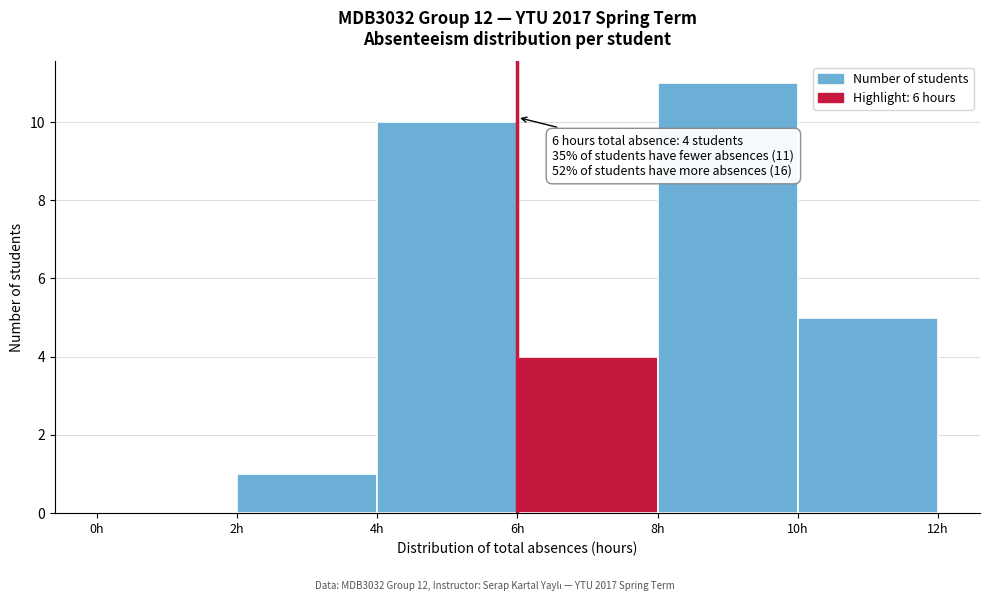

Over which range of the x-axis is the bar tallest?

8 to 10